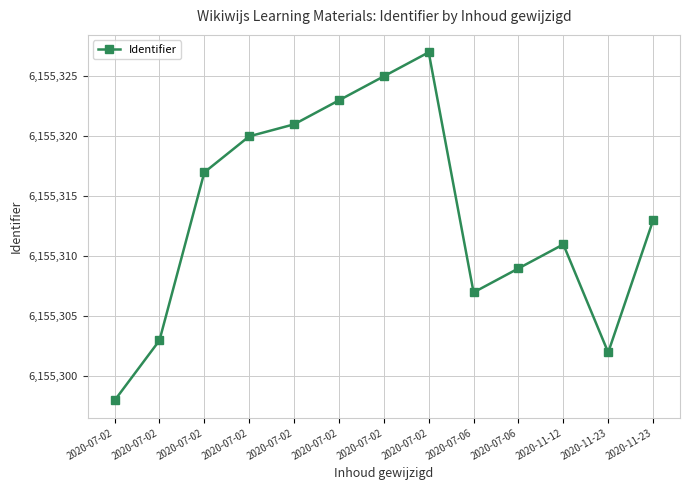

Which has a higher value, 2020-11-23 or 2020-07-02?

2020-11-23